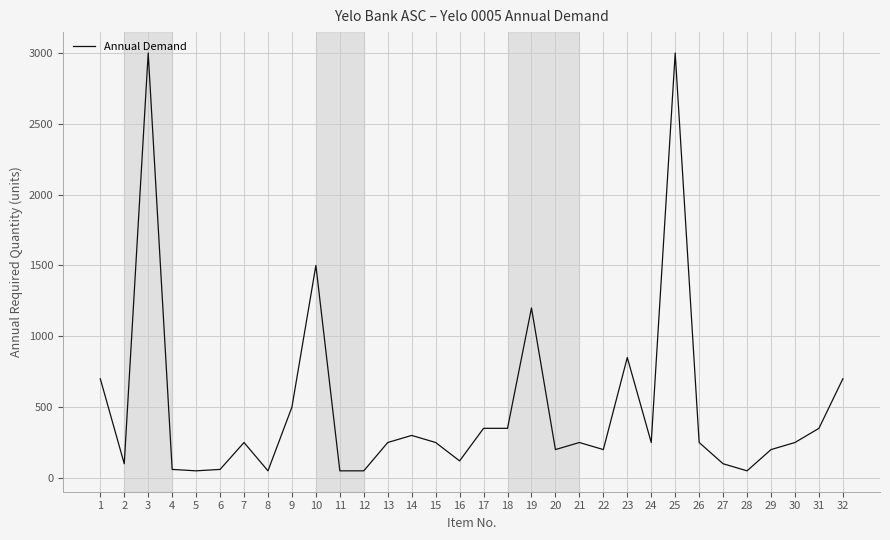

True or false: the data shows 128 at 14.

False